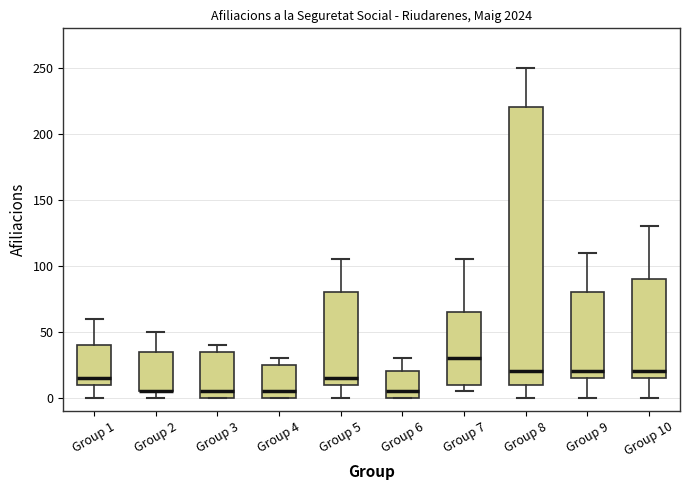

Where does the upper whisker of the box for Group 10 end on the y-axis? The values are not printed on the chart, so give them approximately, as read against the axis.

130